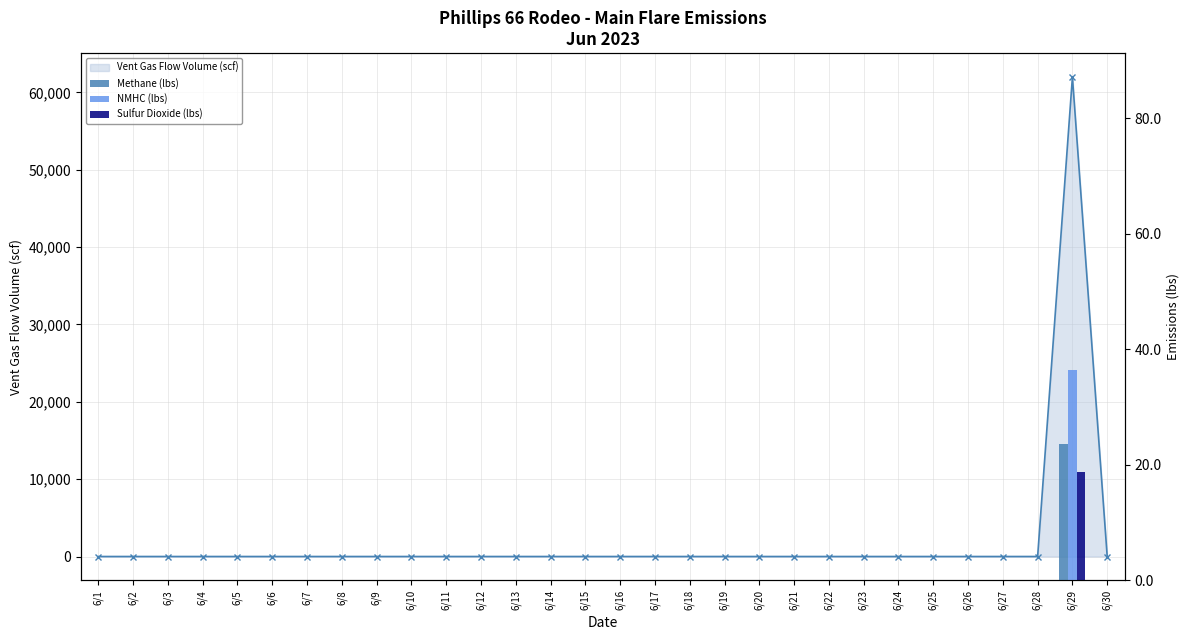

At which label is Sulfur Dioxide (lbs) closest to 9?

6/1